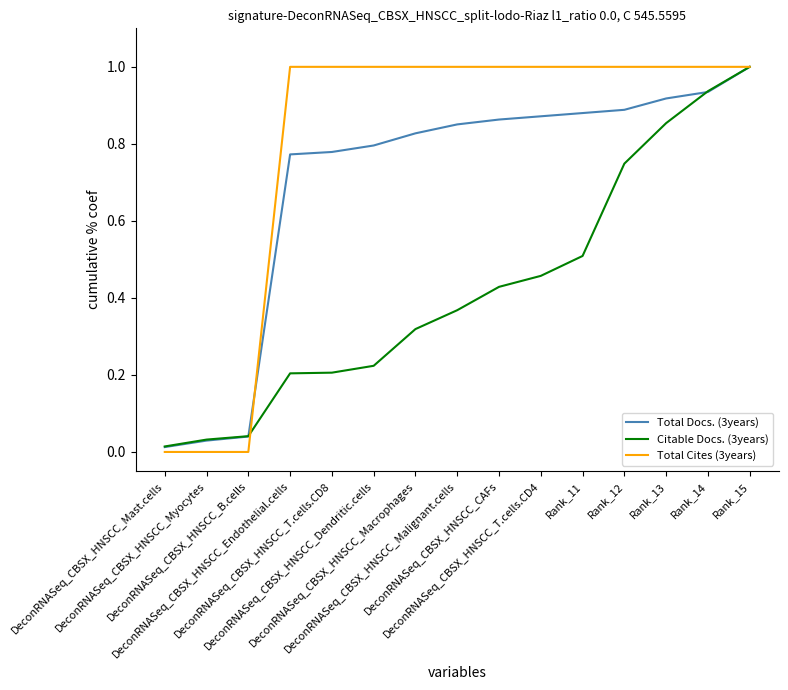

At Rank_12, list the series in order from largest to smallest.

Total Cites (3years), Total Docs. (3years), Citable Docs. (3years)